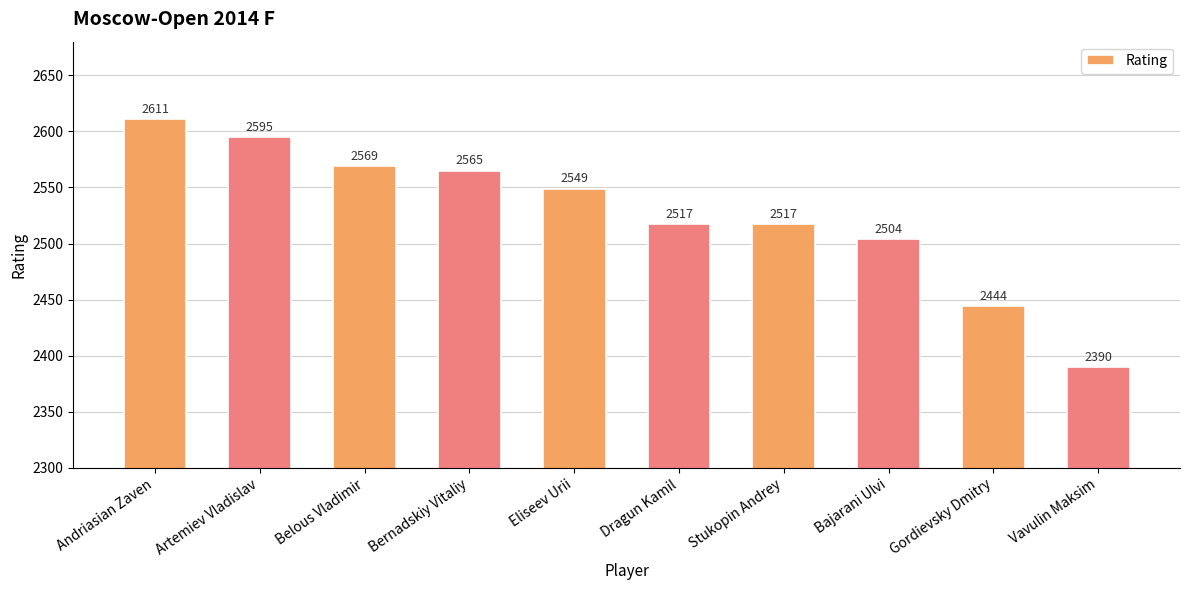

What is the label of the 10th bar from the right?

Andriasian Zaven